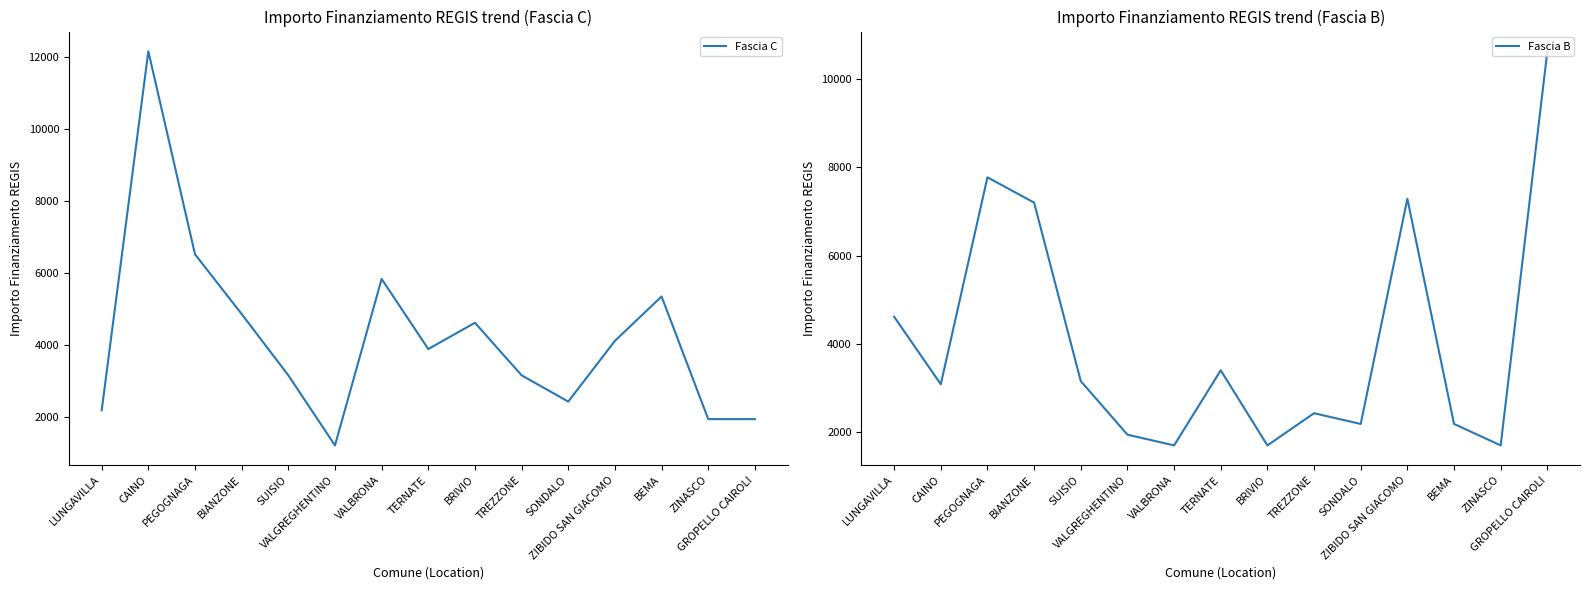

Rank the series at TREZZONE from highest to lowest value.

Fascia C, Fascia B